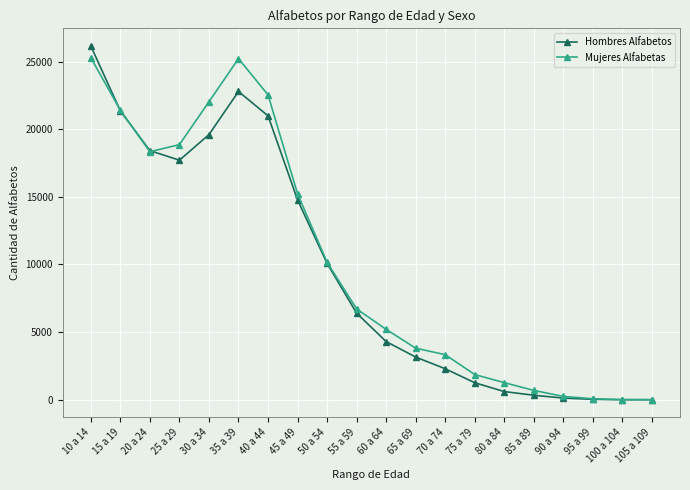

What is the spread (max minus min) of values at 25 a 29?

1153